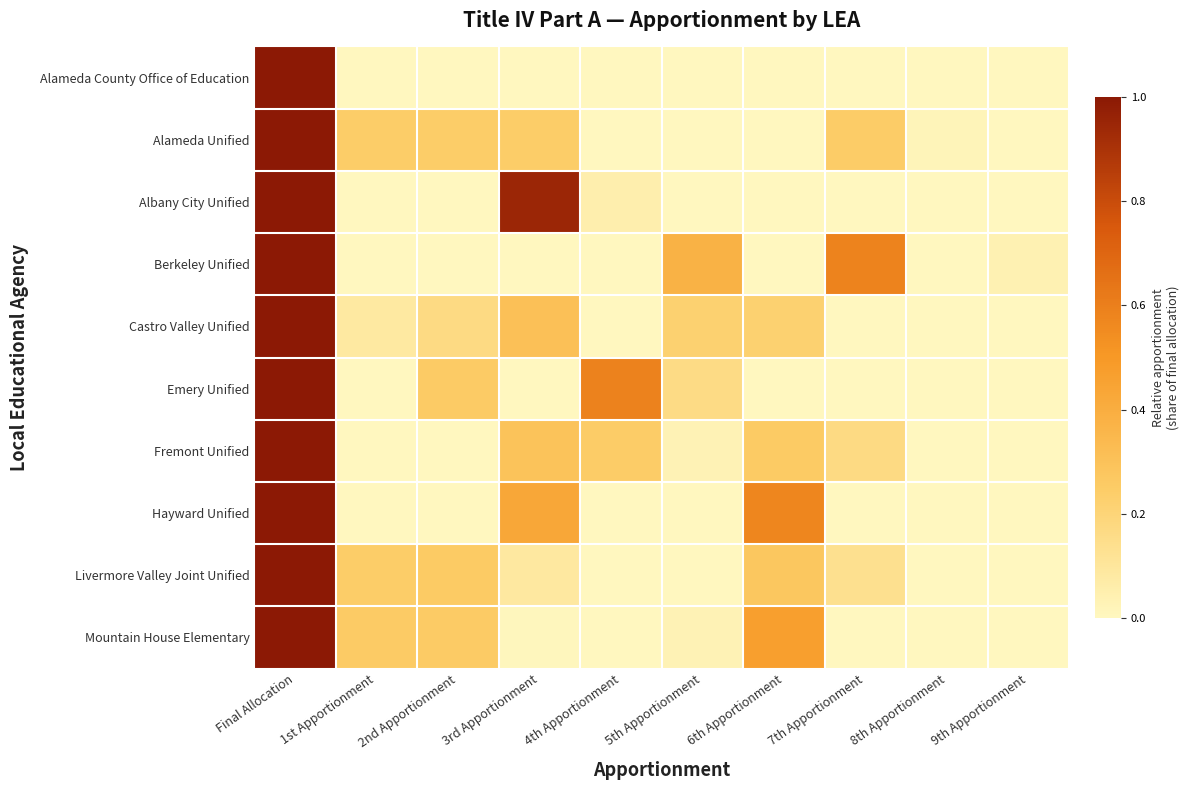

Reading right to left, transcribe all the data shown in this chart.

Alameda County Office of Education: 9th Apportionment=0.0	8th Apportionment=0.0	7th Apportionment=0.0	6th Apportionment=0.0	5th Apportionment=0.0	4th Apportionment=0.0	3rd Apportionment=0.0	2nd Apportionment=0.0	1st Apportionment=0.0	Final Allocation=1.0
Alameda Unified: 9th Apportionment=0.0	8th Apportionment=0.0	7th Apportionment=0.2	6th Apportionment=0.0	5th Apportionment=0.0	4th Apportionment=0.0	3rd Apportionment=0.2	2nd Apportionment=0.2	1st Apportionment=0.2	Final Allocation=1.0
Albany City Unified: 9th Apportionment=0.0	8th Apportionment=0.0	7th Apportionment=0.0	6th Apportionment=0.0	5th Apportionment=0.0	4th Apportionment=0.1	3rd Apportionment=0.9	2nd Apportionment=0.0	1st Apportionment=0.0	Final Allocation=1.0
Berkeley Unified: 9th Apportionment=0.0	8th Apportionment=0.0	7th Apportionment=0.6	6th Apportionment=0.0	5th Apportionment=0.4	4th Apportionment=0.0	3rd Apportionment=0.0	2nd Apportionment=0.0	1st Apportionment=0.0	Final Allocation=1.0
Castro Valley Unified: 9th Apportionment=0.0	8th Apportionment=0.0	7th Apportionment=0.0	6th Apportionment=0.2	5th Apportionment=0.2	4th Apportionment=0.0	3rd Apportionment=0.3	2nd Apportionment=0.2	1st Apportionment=0.1	Final Allocation=1.0
Emery Unified: 9th Apportionment=0.0	8th Apportionment=0.0	7th Apportionment=0.0	6th Apportionment=0.0	5th Apportionment=0.2	4th Apportionment=0.6	3rd Apportionment=0.0	2nd Apportionment=0.2	1st Apportionment=0.0	Final Allocation=1.0
Fremont Unified: 9th Apportionment=0.0	8th Apportionment=0.0	7th Apportionment=0.2	6th Apportionment=0.3	5th Apportionment=0.0	4th Apportionment=0.2	3rd Apportionment=0.3	2nd Apportionment=0.0	1st Apportionment=0.0	Final Allocation=1.0
Hayward Unified: 9th Apportionment=0.0	8th Apportionment=0.0	7th Apportionment=0.0	6th Apportionment=0.6	5th Apportionment=0.0	4th Apportionment=0.0	3rd Apportionment=0.4	2nd Apportionment=0.0	1st Apportionment=0.0	Final Allocation=1.0
Livermore Valley Joint Unified: 9th Apportionment=0.0	8th Apportionment=0.0	7th Apportionment=0.1	6th Apportionment=0.3	5th Apportionment=0.0	4th Apportionment=0.0	3rd Apportionment=0.1	2nd Apportionment=0.3	1st Apportionment=0.2	Final Allocation=1.0
Mountain House Elementary: 9th Apportionment=0.0	8th Apportionment=0.0	7th Apportionment=0.0	6th Apportionment=0.5	5th Apportionment=0.0	4th Apportionment=0.0	3rd Apportionment=0.0	2nd Apportionment=0.2	1st Apportionment=0.2	Final Allocation=1.0